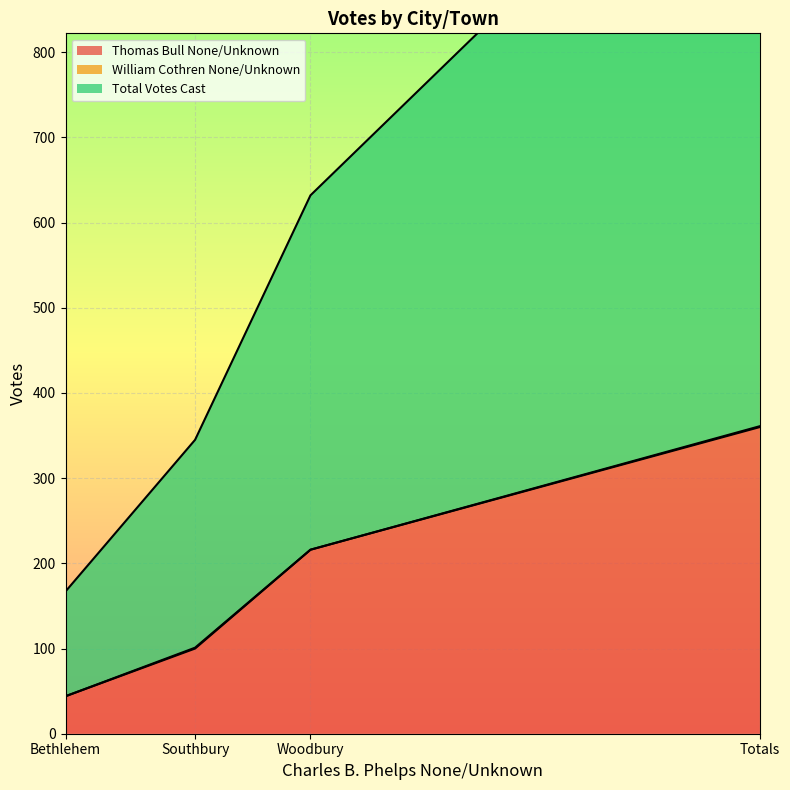

Reading left to right, transcribe all the data shown in this chart.

Thomas Bull None/Unknown: Bethlehem=44	Southbury=100	Woodbury=216	Totals=360
Total Votes Cast: Bethlehem=167	Southbury=345	Woodbury=632	Totals=1144